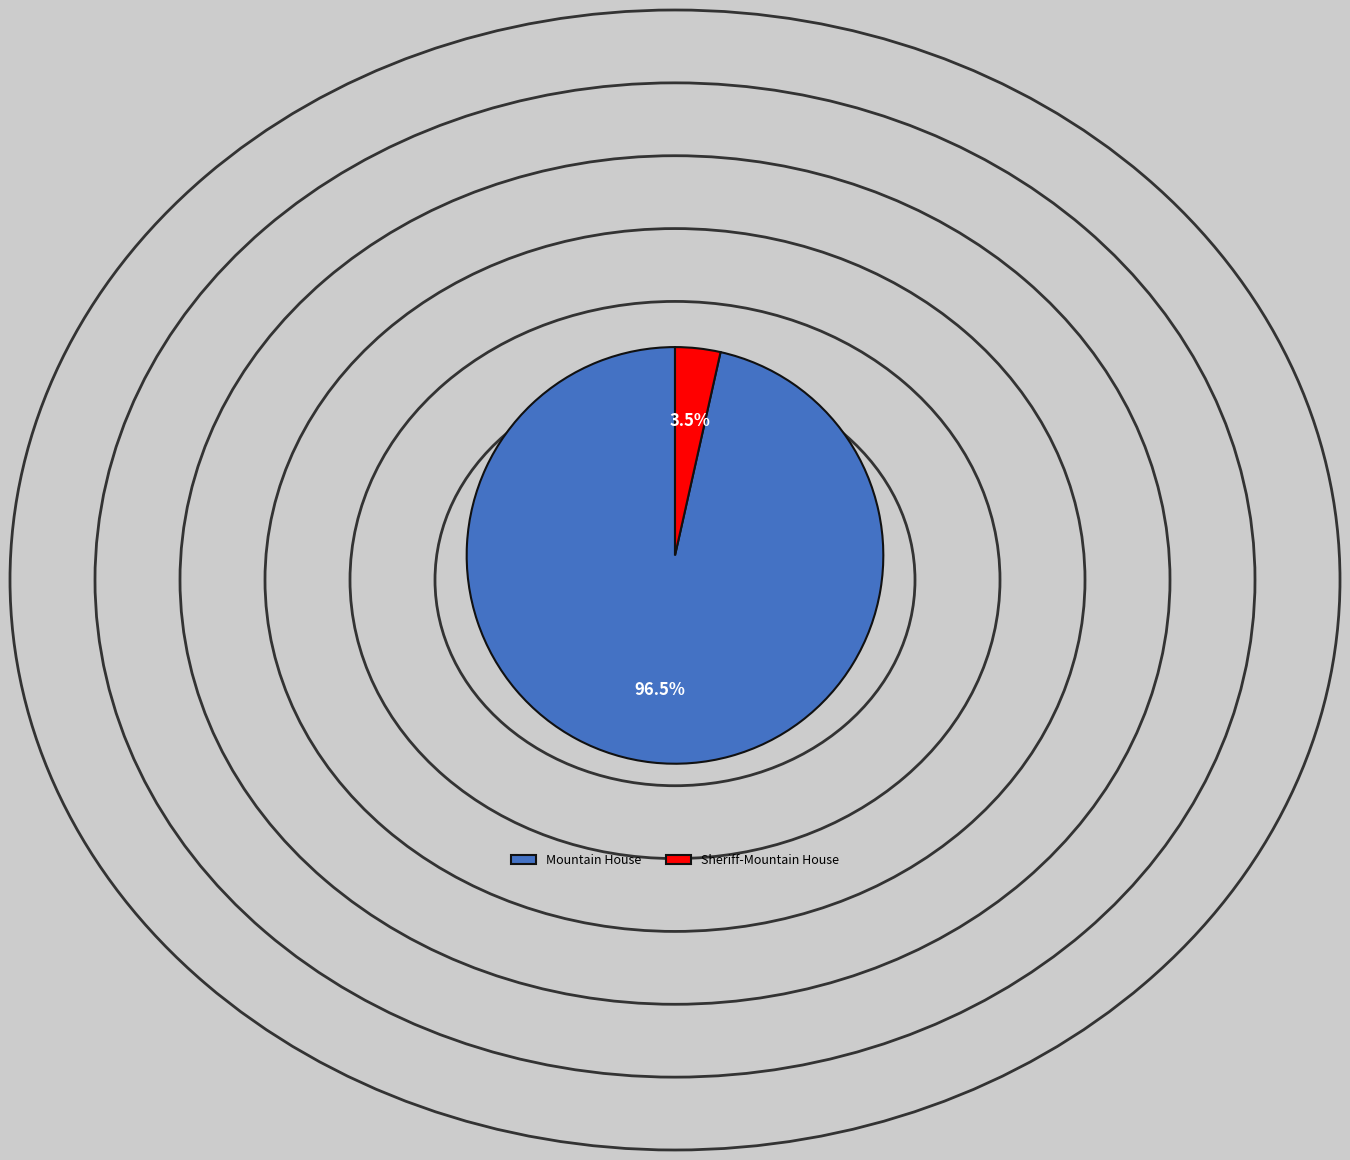

Does Sheriff-Mountain House account for over 50% of the chart?

No